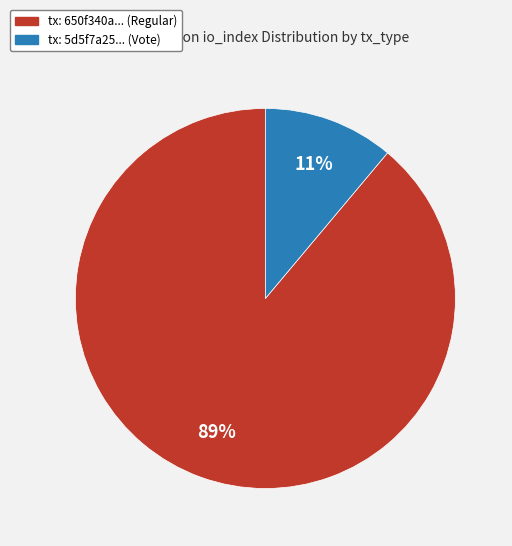

To the nearest percent, what is the average slice percentage?

50%